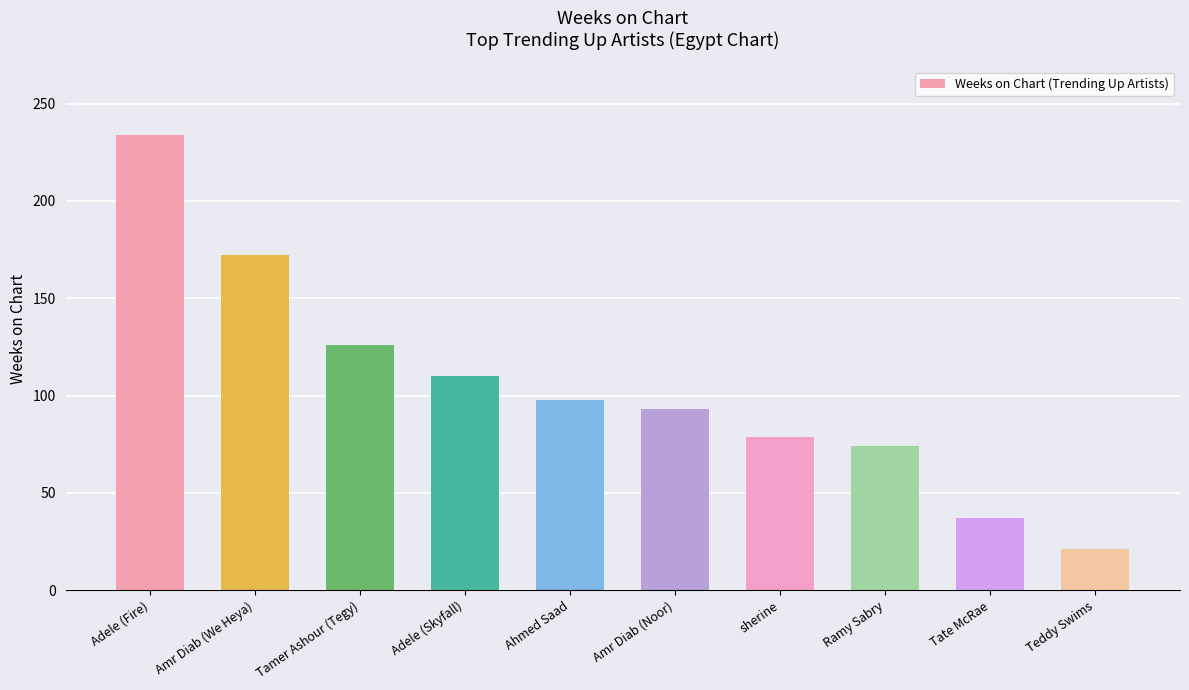

Between Tamer Ashour (Tegy) and Teddy Swims, which is larger?

Tamer Ashour (Tegy)